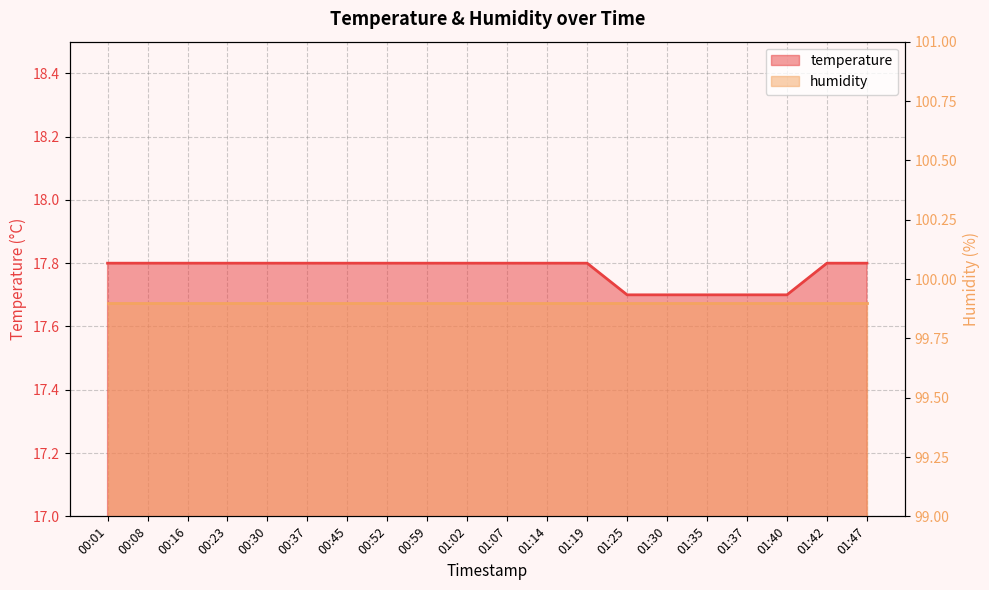

Is it true that the value at 00:37 is 17.8?

True